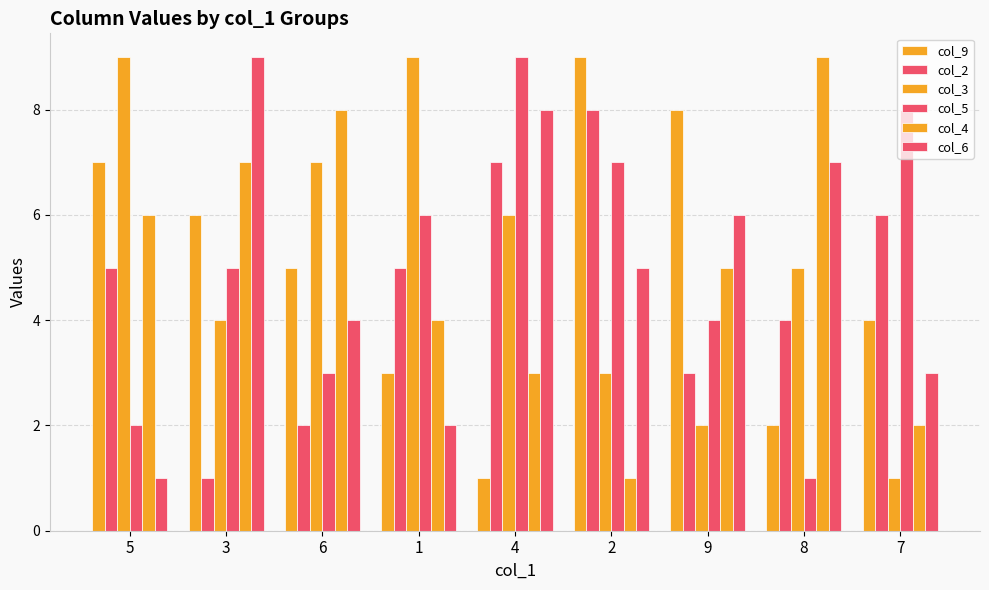

How many data points does each series have?

9